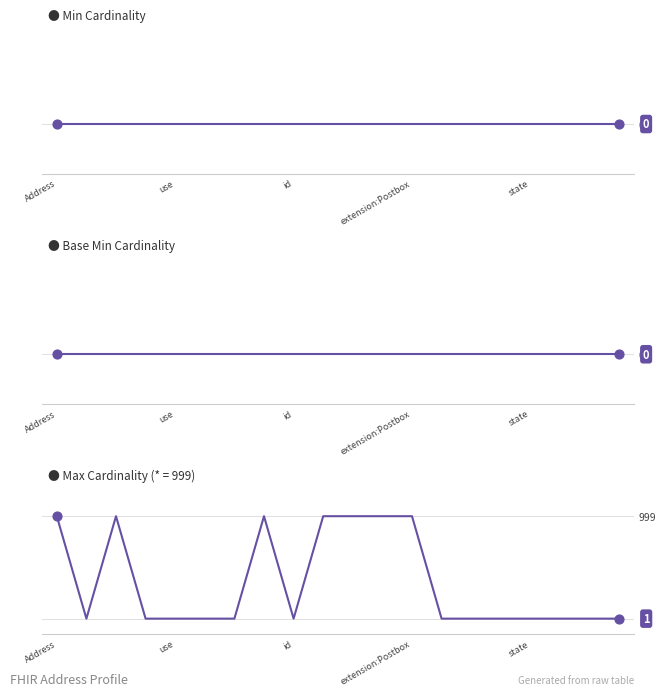

Which series has the largest total across all categories?

Max (numeric)